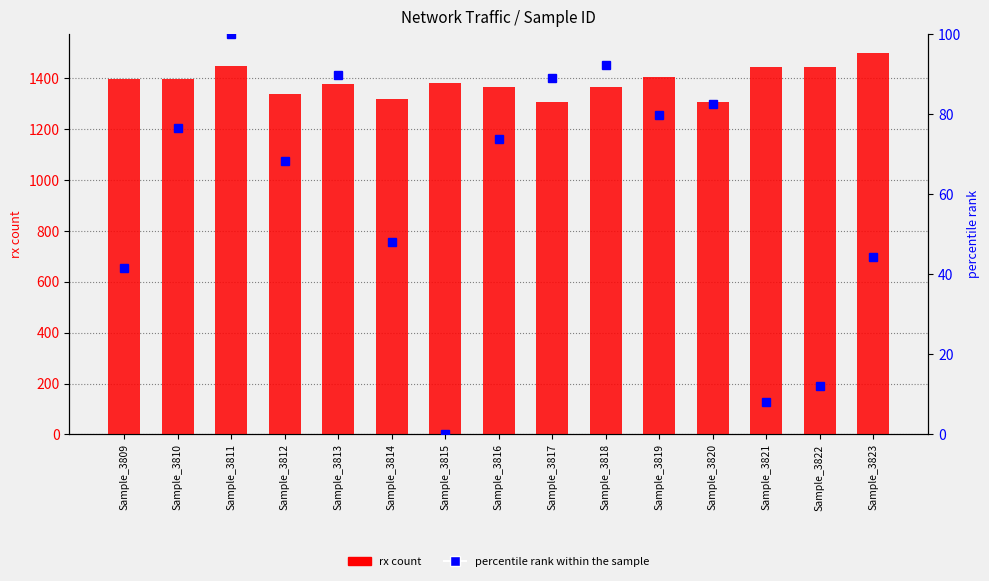

Rank the series by their maximum value, from lowest to highest.

percentile rank within the sample, rx count